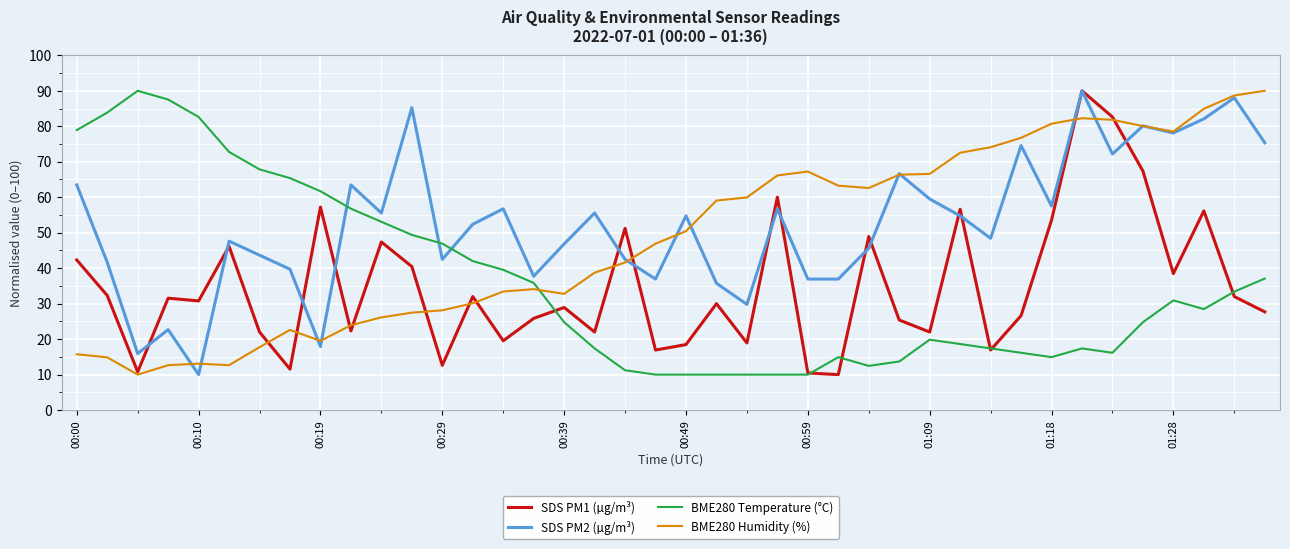

After their last crossing, which series has the higher values: SDS PM2 (µg/m³) or BME280 Temperature (°C)?

SDS PM2 (µg/m³)